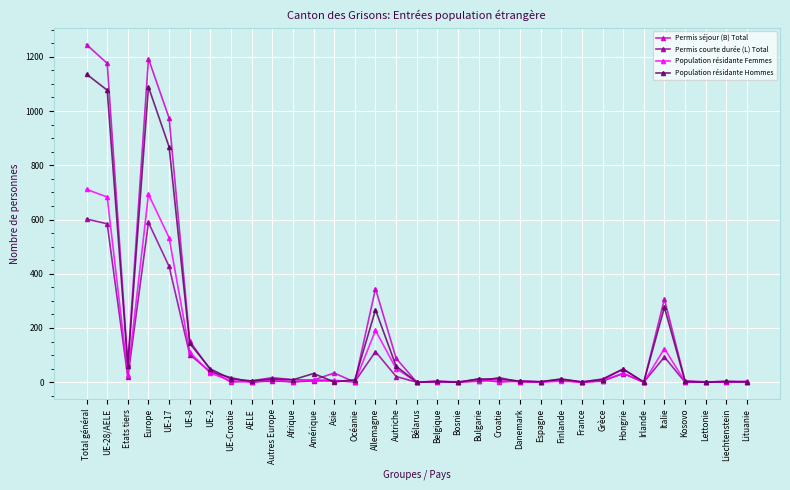

Is it true that Permis séjour (B) Total equals 49 at Hongrie?

True